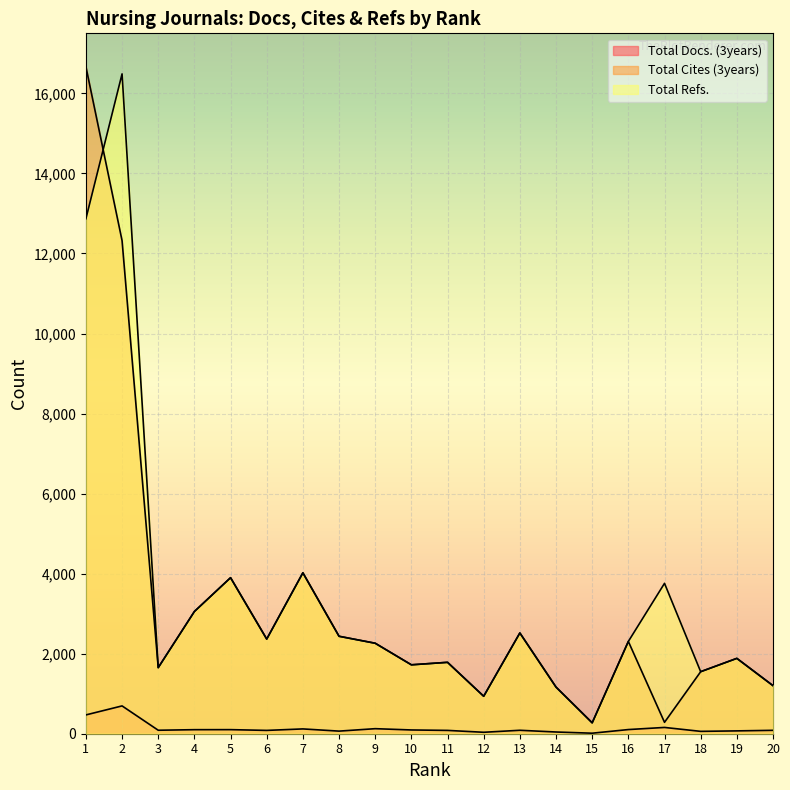

Reading right to left, extract all data points from this chart.

Total Docs. (3years): 20=85	19=71	18=59	17=157	16=104	15=13	14=43	13=86	12=36	11=83	10=94	9=126	8=65	7=120	6=83	5=102	4=101	3=87	2=695	1=470
Total Cites (3years): 20=1201	19=1883	18=1550	17=285	16=2306	15=272	14=1165	13=2518	12=936	11=1784	10=1722	9=2261	8=2435	7=4021	6=2365	5=3899	4=3054	3=1651	2=12321	1=16668
Total Refs.: 20=1201	19=1883	18=1550	17=3758	16=2306	15=272	14=1165	13=2518	12=936	11=1784	10=1722	9=2261	8=2435	7=4021	6=2365	5=3899	4=3054	3=1651	2=16488	1=12868